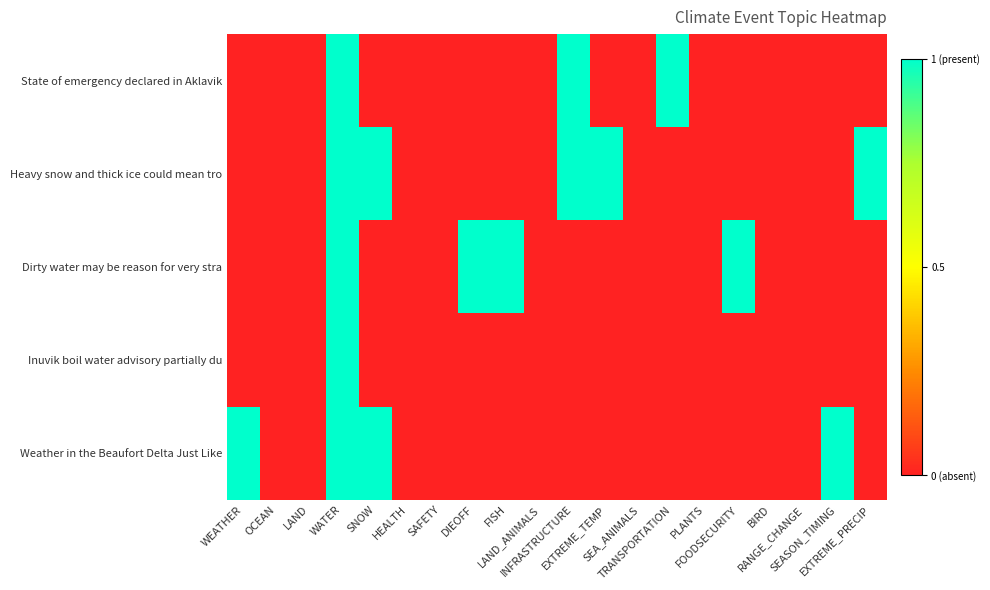

Reading left to right, list all the values displayed in this chart.

State of emergency declared in Aklavik: WEATHER=0	OCEAN=0	LAND=0	WATER=1	SNOW=0	HEALTH=0	SAFETY=0	DIEOFF=0	FISH=0	LAND_ANIMALS=0	INFRASTRUCTURE=1	EXTREME_TEMP=0	SEA_ANIMALS=0	TRANSPORTATION=1	PLANTS=0	FOODSECURITY=0	BIRD=0	RANGE_CHANGE=0	SEASON_TIMING=0	EXTREME_PRECIP=0
Heavy snow and thick ice could mean tro: WEATHER=0	OCEAN=0	LAND=0	WATER=1	SNOW=1	HEALTH=0	SAFETY=0	DIEOFF=0	FISH=0	LAND_ANIMALS=0	INFRASTRUCTURE=1	EXTREME_TEMP=1	SEA_ANIMALS=0	TRANSPORTATION=0	PLANTS=0	FOODSECURITY=0	BIRD=0	RANGE_CHANGE=0	SEASON_TIMING=0	EXTREME_PRECIP=1
Dirty water may be reason for very stra: WEATHER=0	OCEAN=0	LAND=0	WATER=1	SNOW=0	HEALTH=0	SAFETY=0	DIEOFF=1	FISH=1	LAND_ANIMALS=0	INFRASTRUCTURE=0	EXTREME_TEMP=0	SEA_ANIMALS=0	TRANSPORTATION=0	PLANTS=0	FOODSECURITY=1	BIRD=0	RANGE_CHANGE=0	SEASON_TIMING=0	EXTREME_PRECIP=0
Inuvik boil water advisory partially du: WEATHER=0	OCEAN=0	LAND=0	WATER=1	SNOW=0	HEALTH=0	SAFETY=0	DIEOFF=0	FISH=0	LAND_ANIMALS=0	INFRASTRUCTURE=0	EXTREME_TEMP=0	SEA_ANIMALS=0	TRANSPORTATION=0	PLANTS=0	FOODSECURITY=0	BIRD=0	RANGE_CHANGE=0	SEASON_TIMING=0	EXTREME_PRECIP=0
Weather in the Beaufort Delta Just Like: WEATHER=1	OCEAN=0	LAND=0	WATER=1	SNOW=1	HEALTH=0	SAFETY=0	DIEOFF=0	FISH=0	LAND_ANIMALS=0	INFRASTRUCTURE=0	EXTREME_TEMP=0	SEA_ANIMALS=0	TRANSPORTATION=0	PLANTS=0	FOODSECURITY=0	BIRD=0	RANGE_CHANGE=0	SEASON_TIMING=1	EXTREME_PRECIP=0